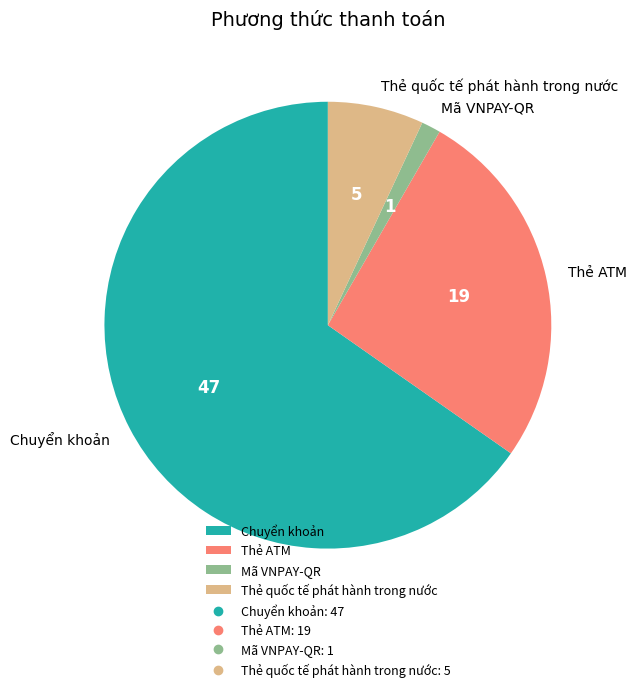

How many slices are in this pie chart?

4